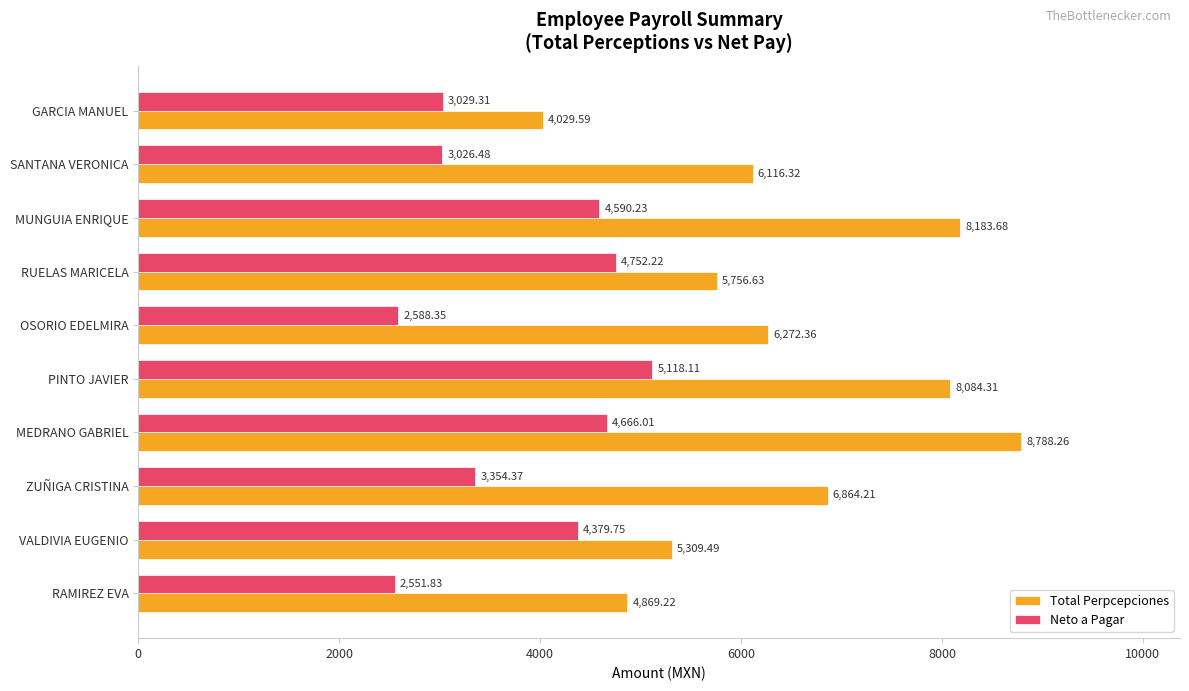

What is the total value across all series at MEDRANO GABRIEL?

13454.3